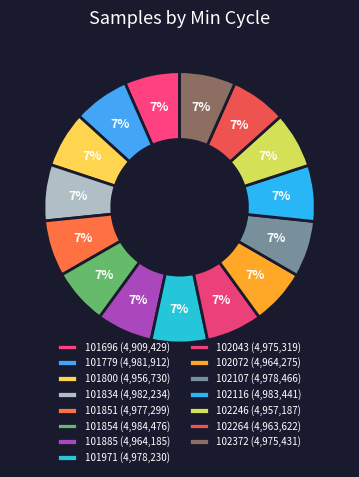

Approximately how many times larger is the value at 102246 compared to 102072?

1.0